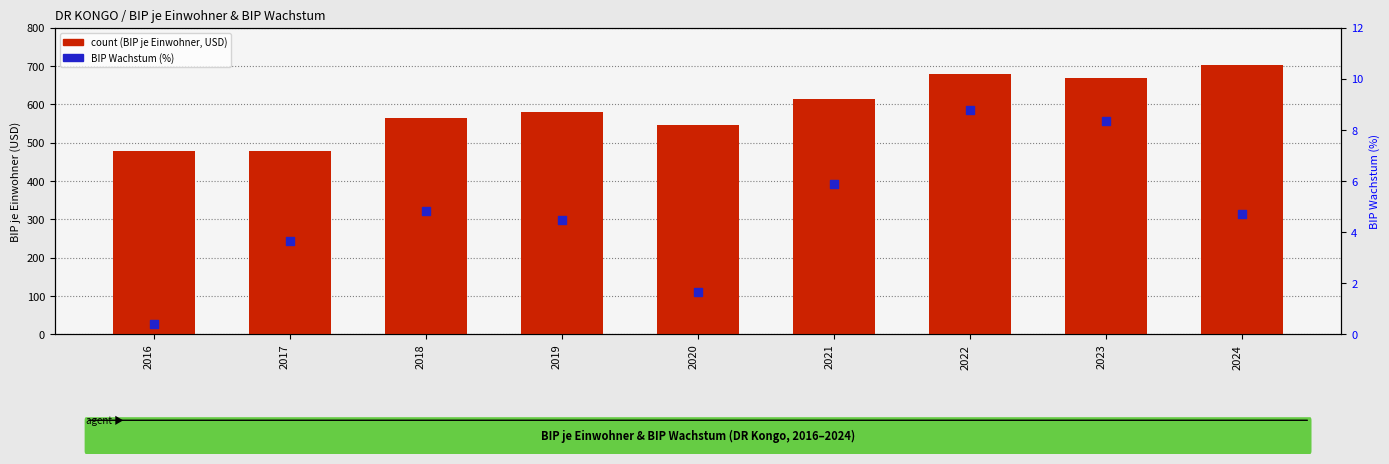

What are all the series names shown in the legend?

count, BIP Wachstum (%)